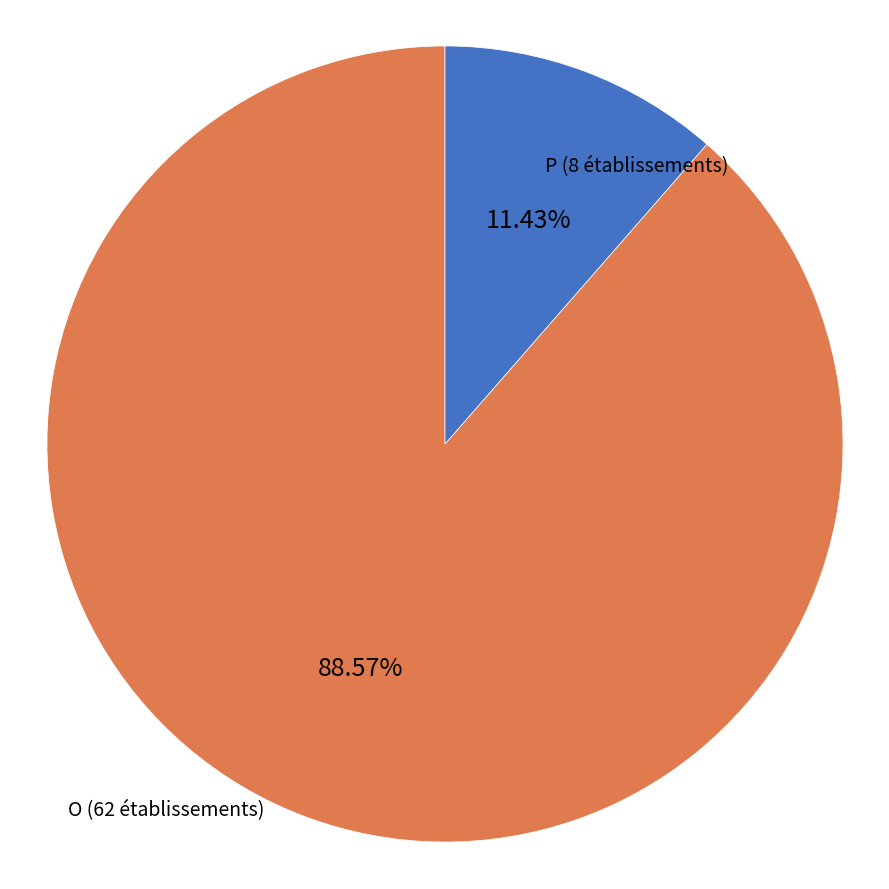

What percentage is the P slice, to the nearest percent?

11%